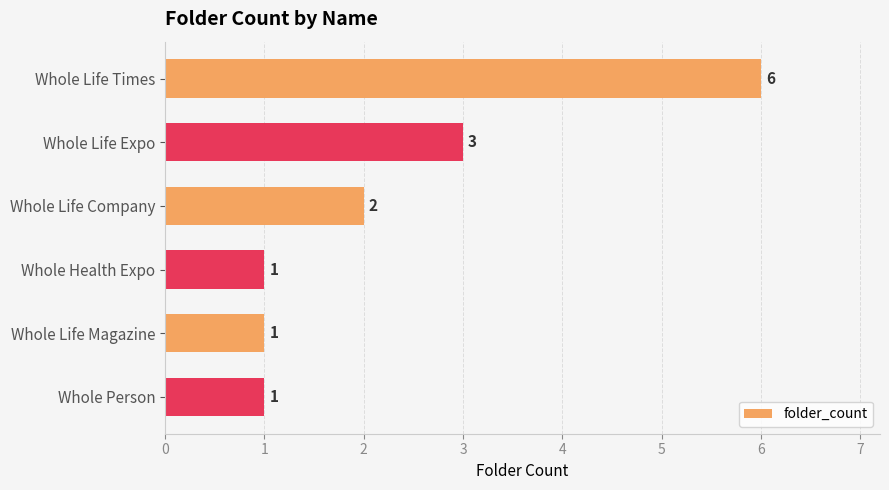

Does the chart contain stacked bars?

No